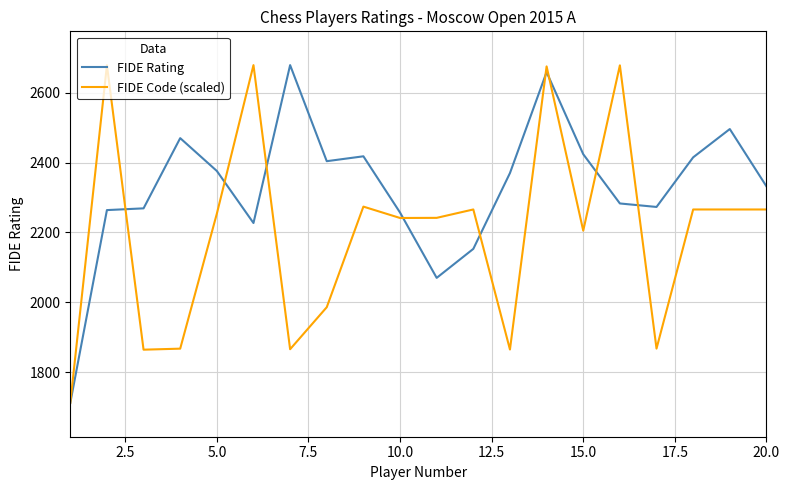

In FIDE Rating, how many points are lower than both neighbors (excluding endpoints)?

4